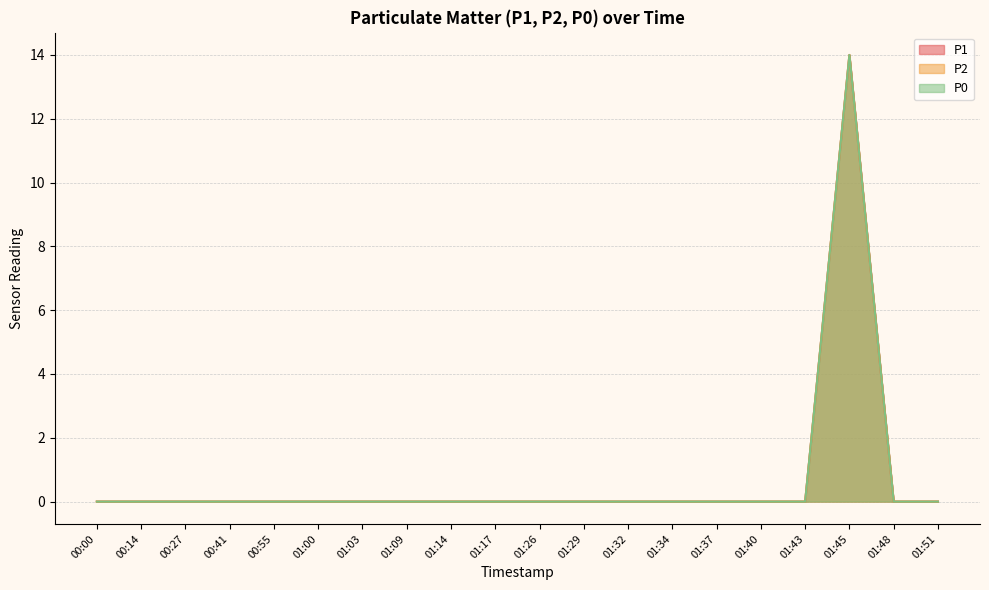

True or false: P1 and P2 cross at least once.

False